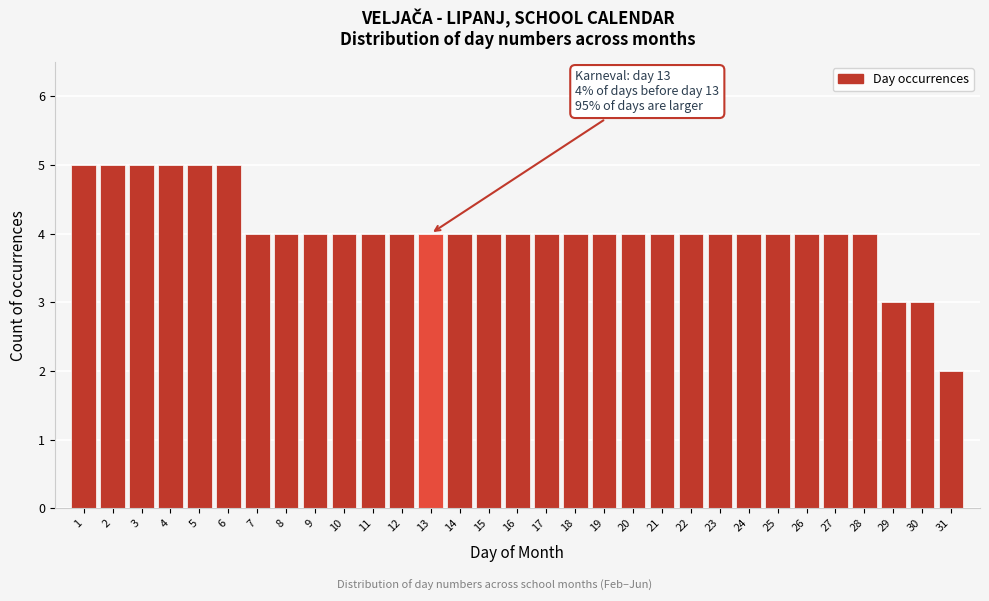

What is the greatest value displayed?

5